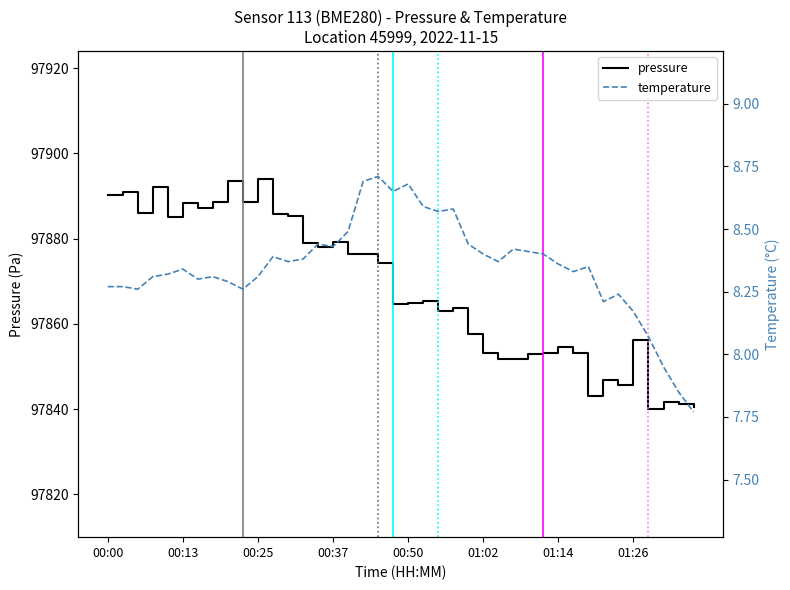

List the series in order of their peak value, highest first.

pressure, temperature